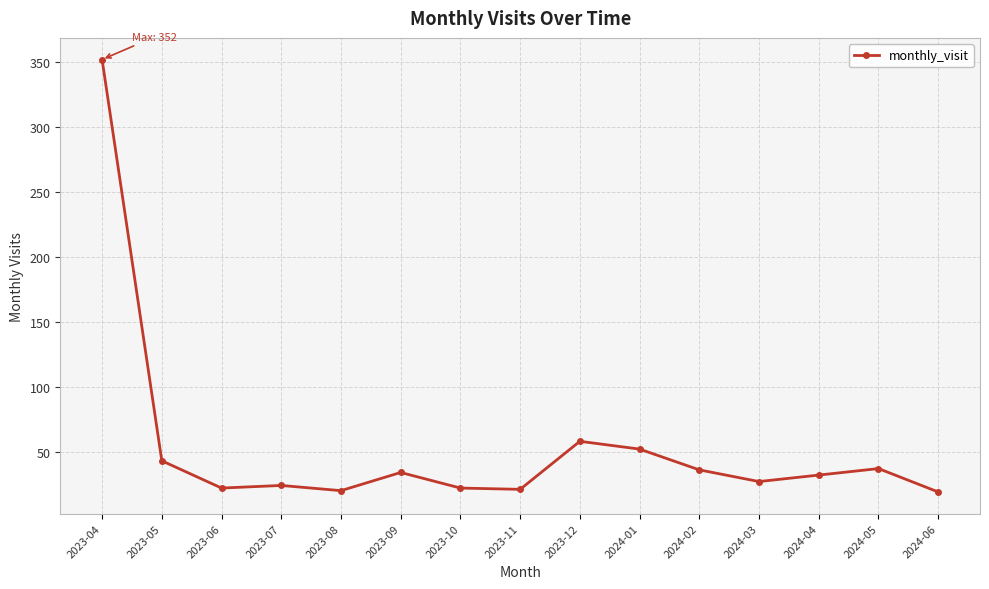

Which category has the highest value across all series?

2023-04